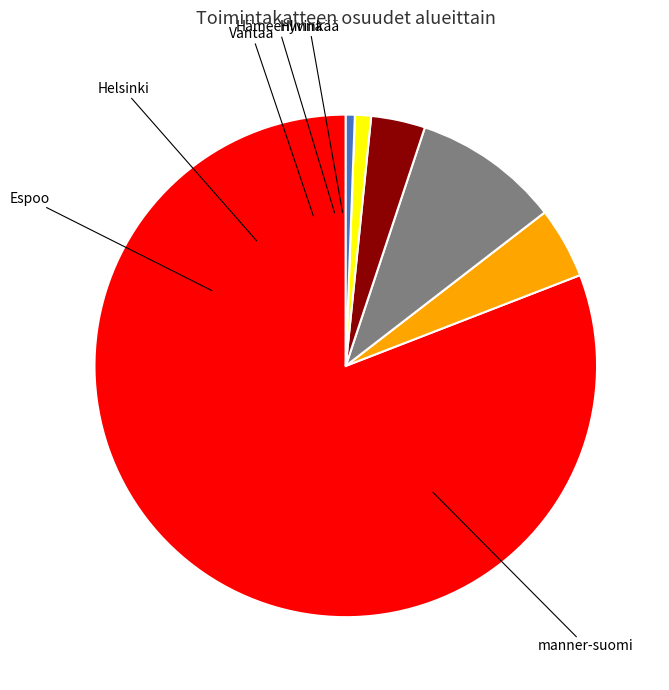

Count the number of slices in the pie.

6